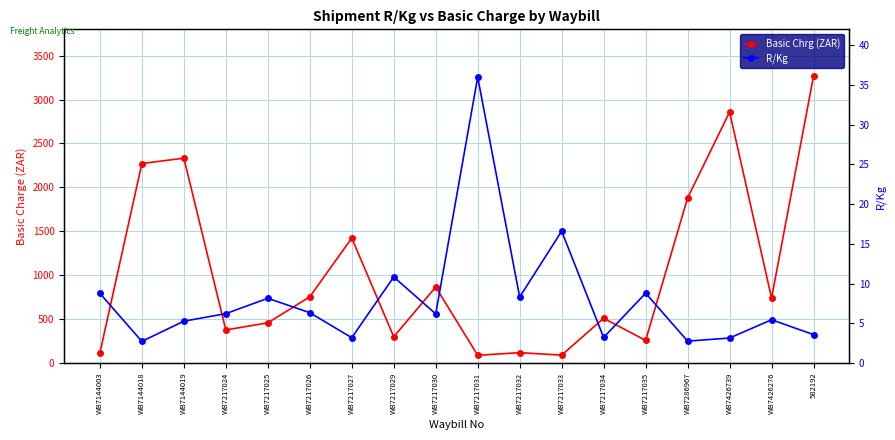

How many data points does each series have?

18